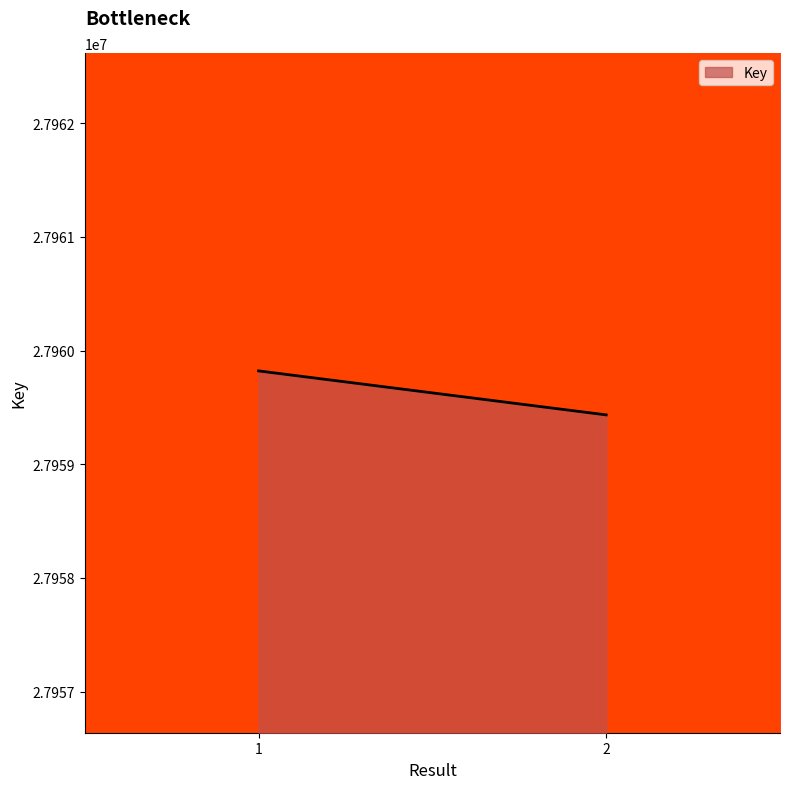

Which category has the lowest value across all series?

2